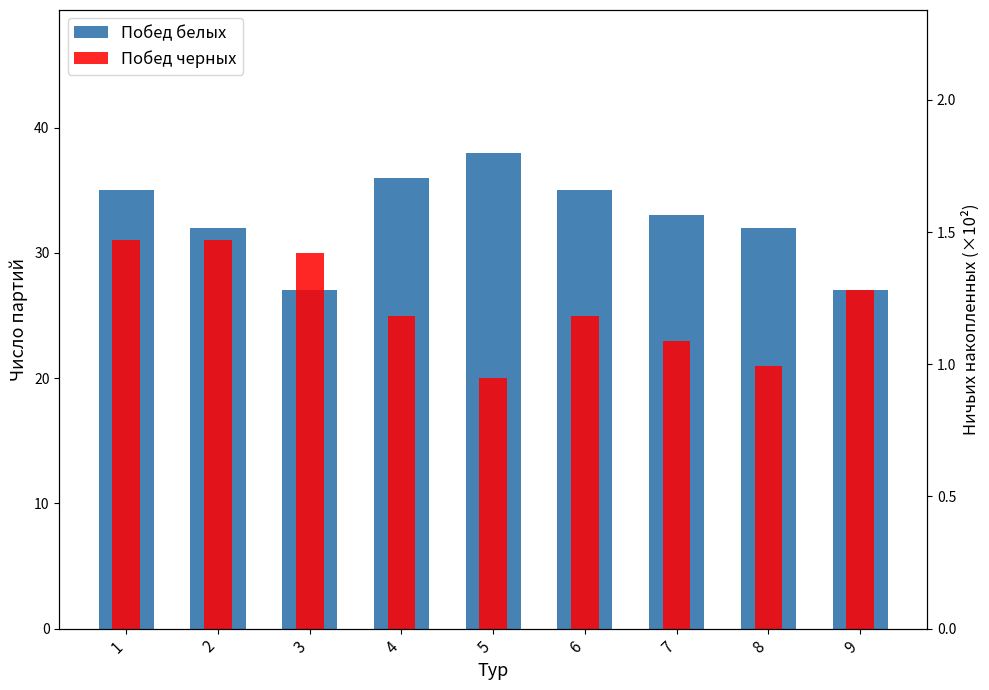

What is the value of the Побед черных bar at the 4th from the left?

25